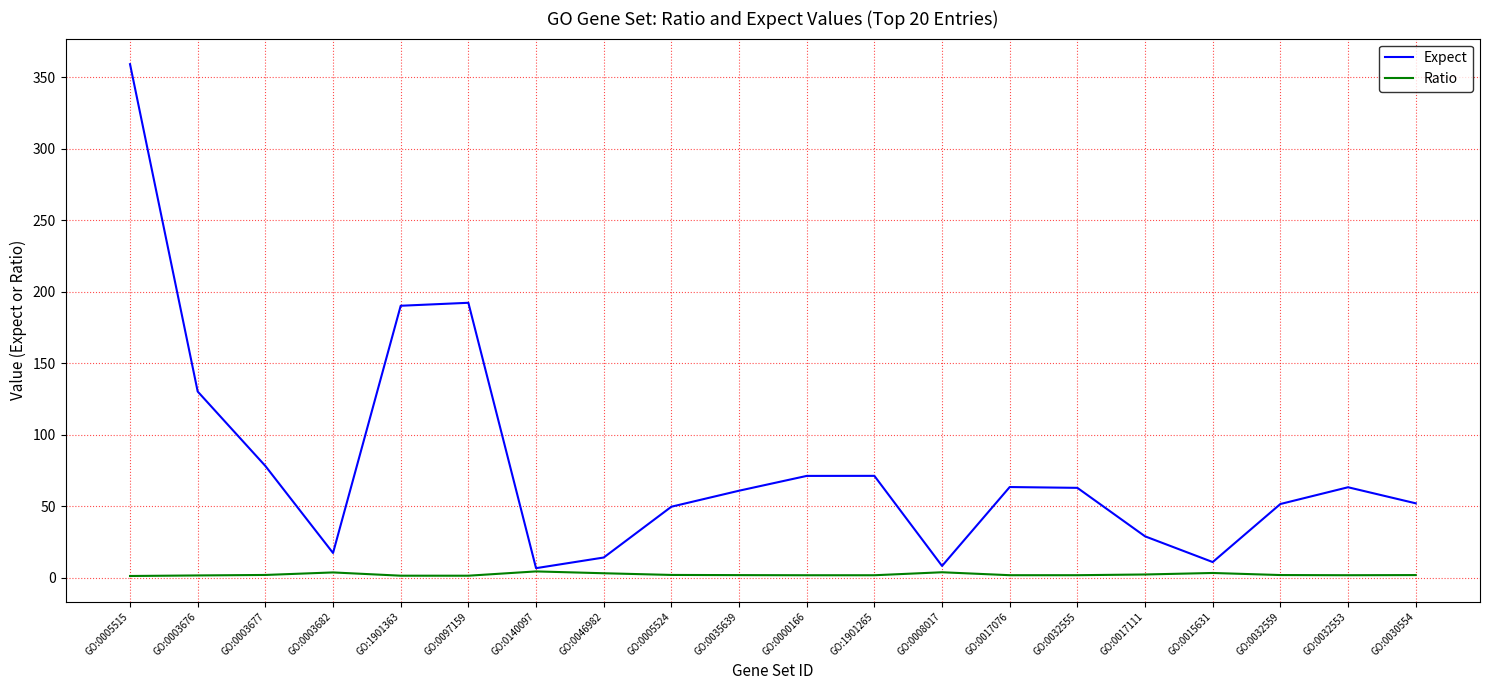

At GO:0003676, list the series in order from smallest to largest.

Ratio, Expect